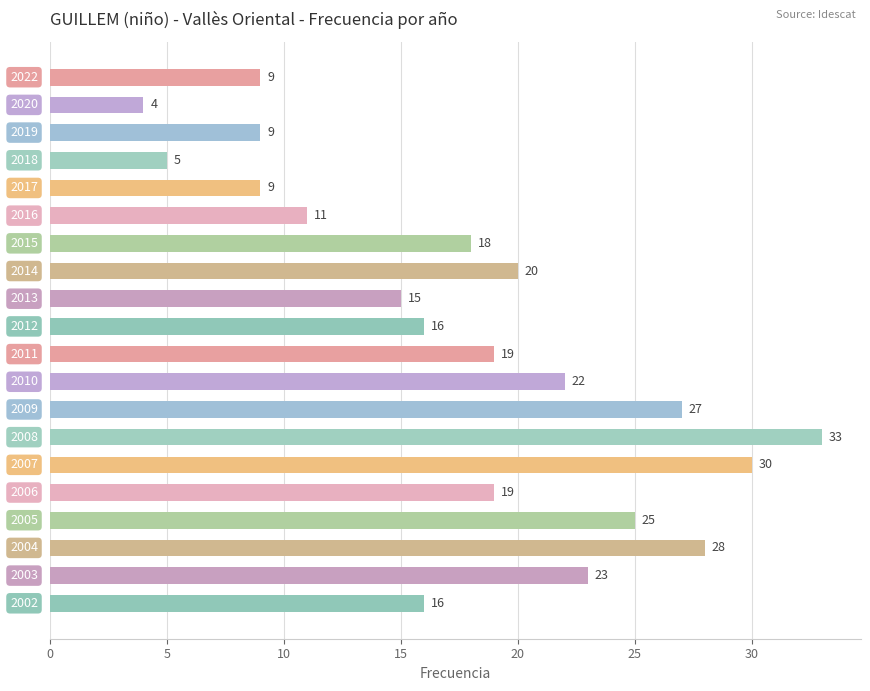

What is the difference between the second highest and minimum values?

26